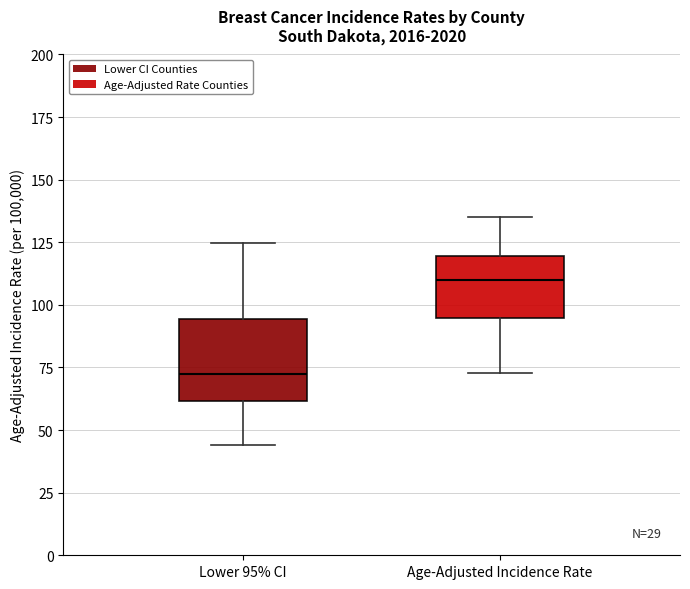

Reading left to right, transcribe this box plot: for each box, give where its median line is, the range the box spans, and where its two whiskers end, as read against the y-axis. The values are not printed on the chart, so give them approximately, as read against the axis.

Lower 95% CI: median 70, box 60 to 95, whiskers 45 to 125
Age-Adjusted Incidence Rate: median 110, box 95 to 120, whiskers 75 to 135